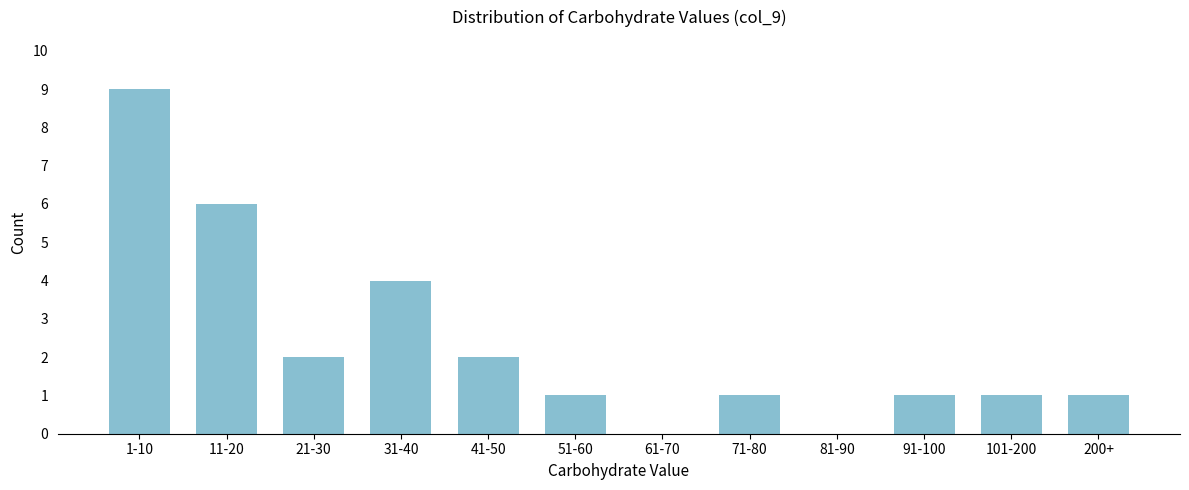

Reading left to right, what are all the values shown in this chart?

1-10=9	11-20=6	21-30=2	31-40=4	41-50=2	51-60=1	61-70=0	71-80=1	81-90=0	91-100=1	101-200=1	200+=1